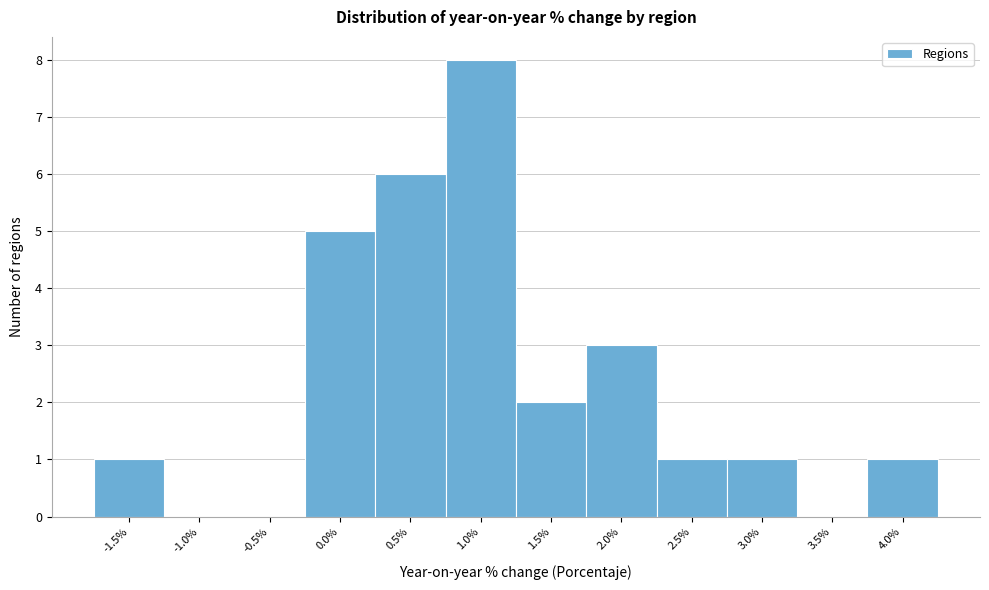

Reading right to left, list all the values displayed in this chart.

4.0%=1	3.5%=0	3.0%=1	2.5%=1	2.0%=3	1.5%=2	1.0%=8	0.5%=6	0.0%=5	-0.5%=0	-1.0%=0	-1.5%=1